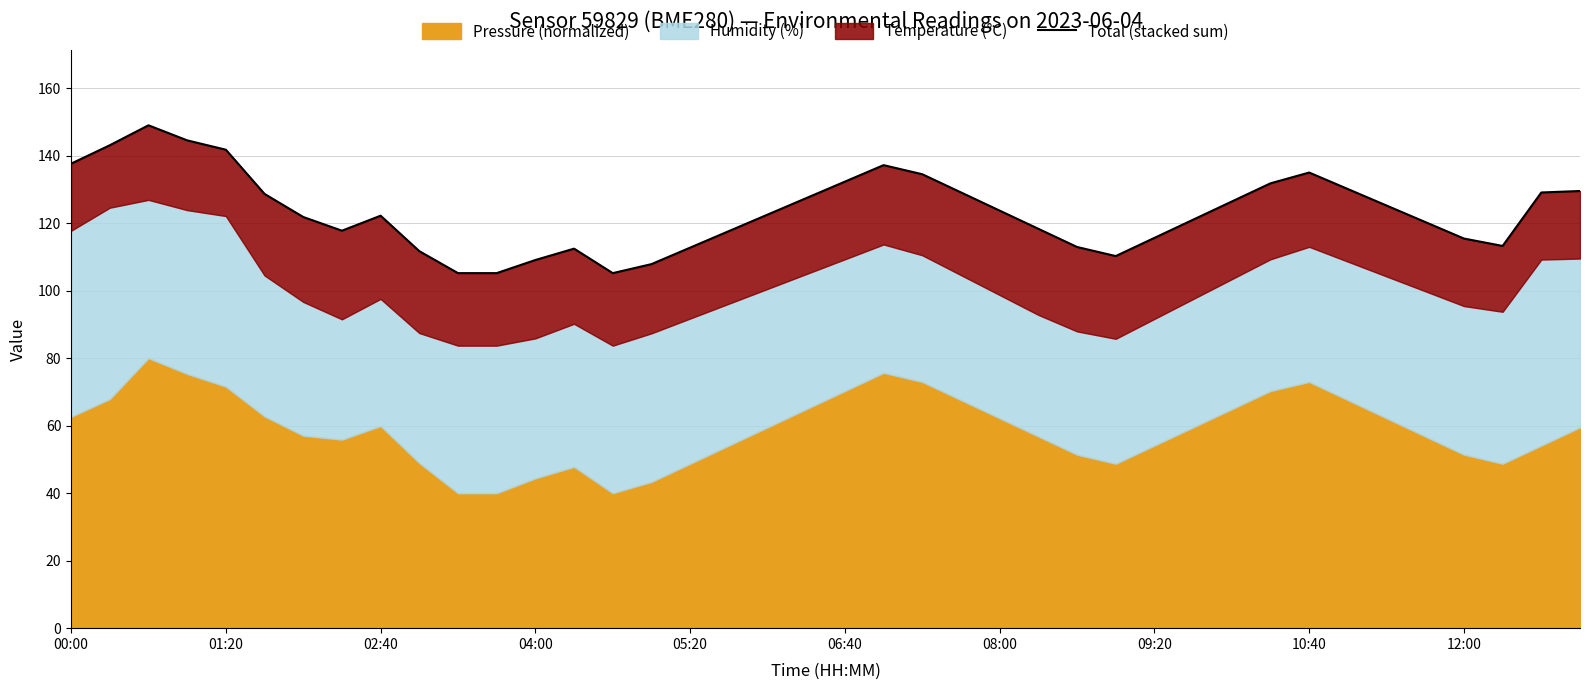

How many data points does each series have?

40